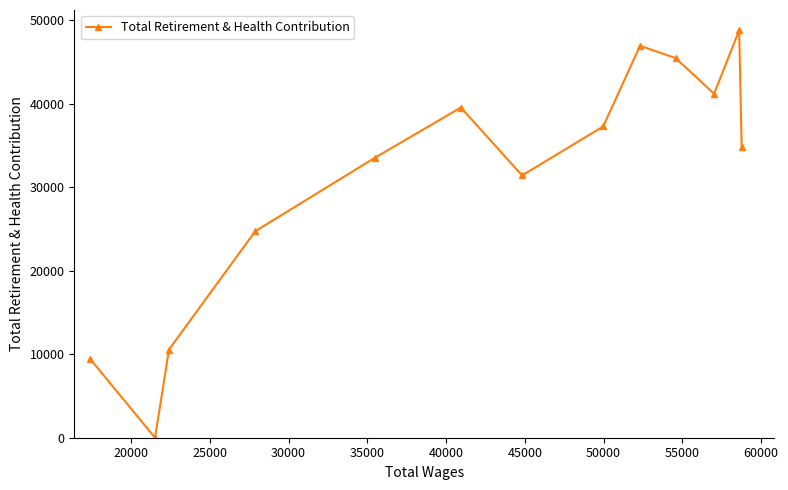

What is the difference between the maximum and minimum values?

48756